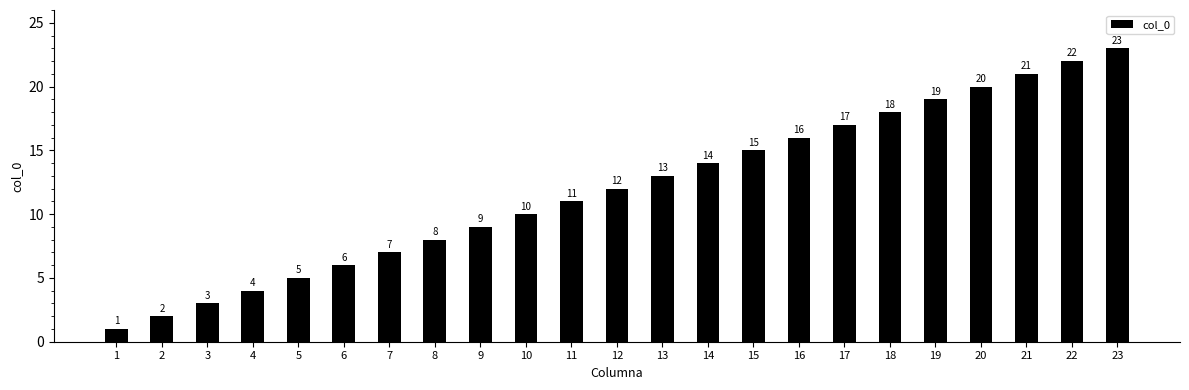

Rank the categories by value from highest to lowest.

23, 22, 21, 20, 19, 18, 17, 16, 15, 14, 13, 12, 11, 10, 9, 8, 7, 6, 5, 4, 3, 2, 1